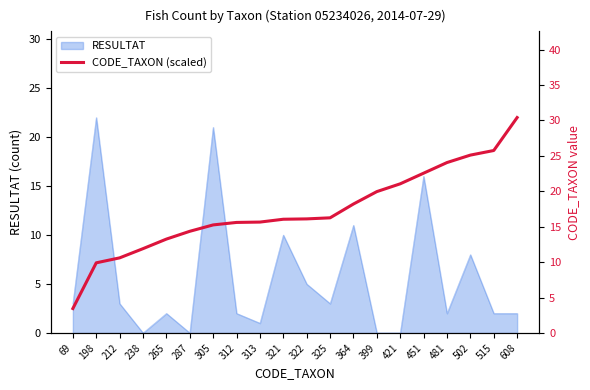

Which category has the highest value across all series?

608